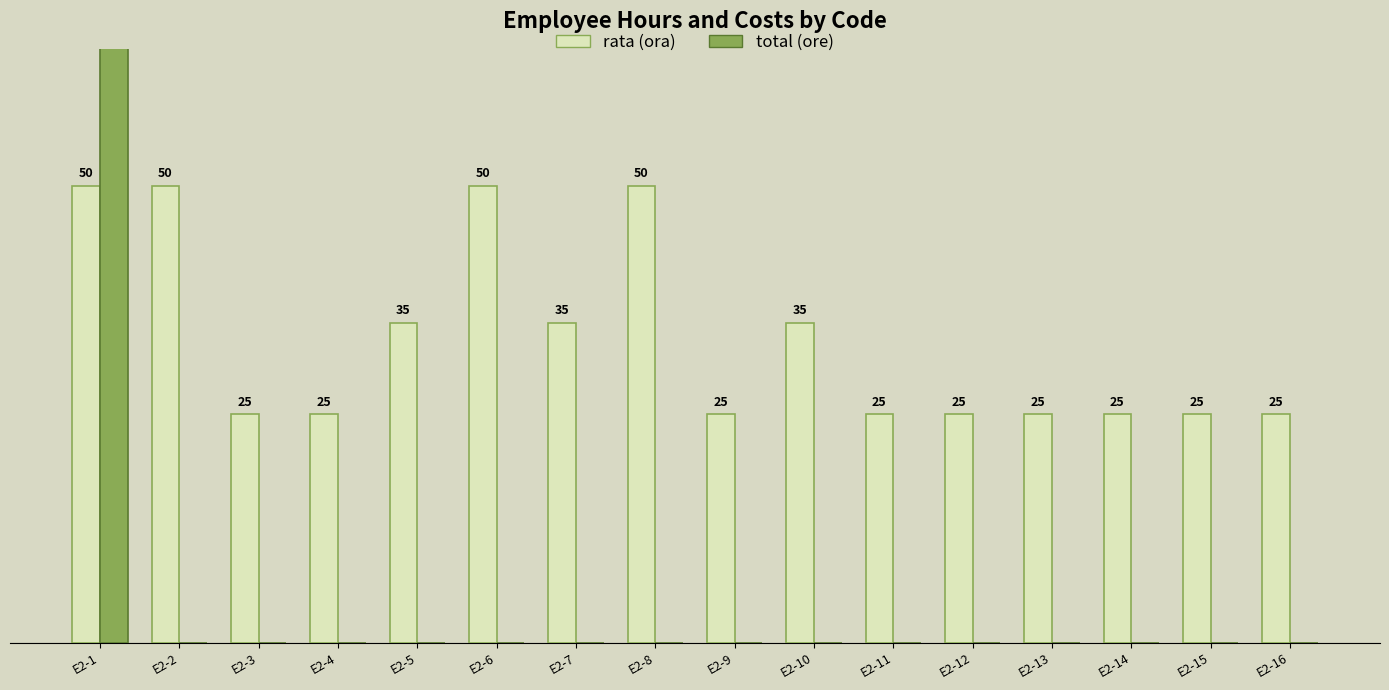

How many values in the rata (ora) series exceed 25?

7